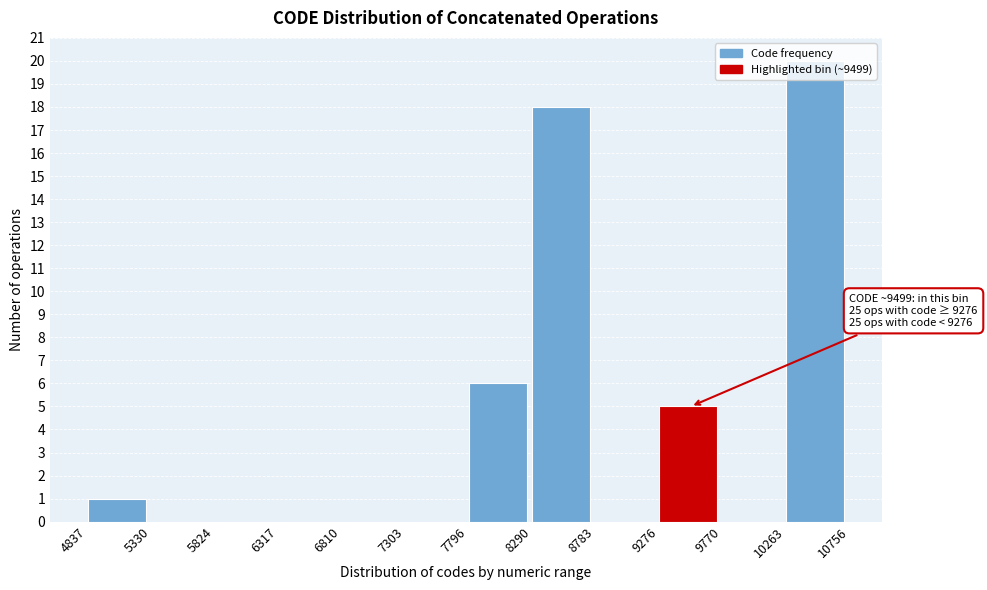

Over which range of the x-axis is the bar tallest?

10263 to 10756